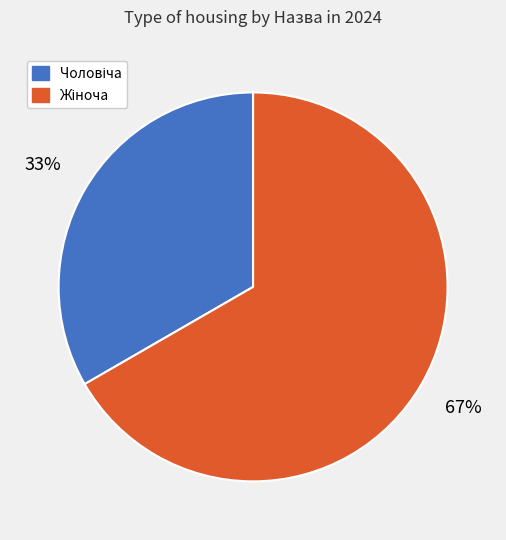

To the nearest percent, what is the average slice percentage?

50%